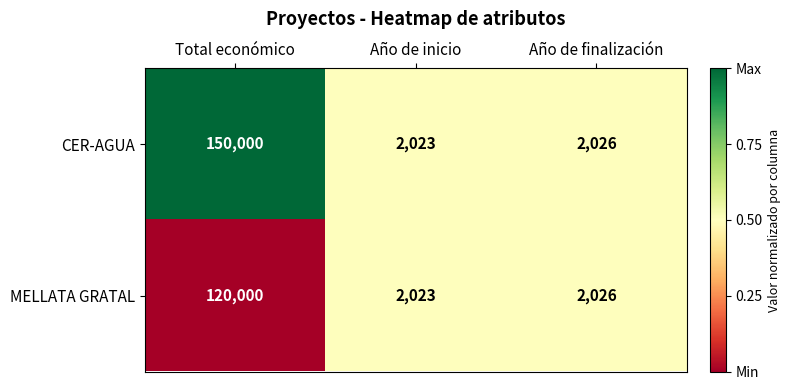

Which series has the largest total across all categories?

CER-AGUA